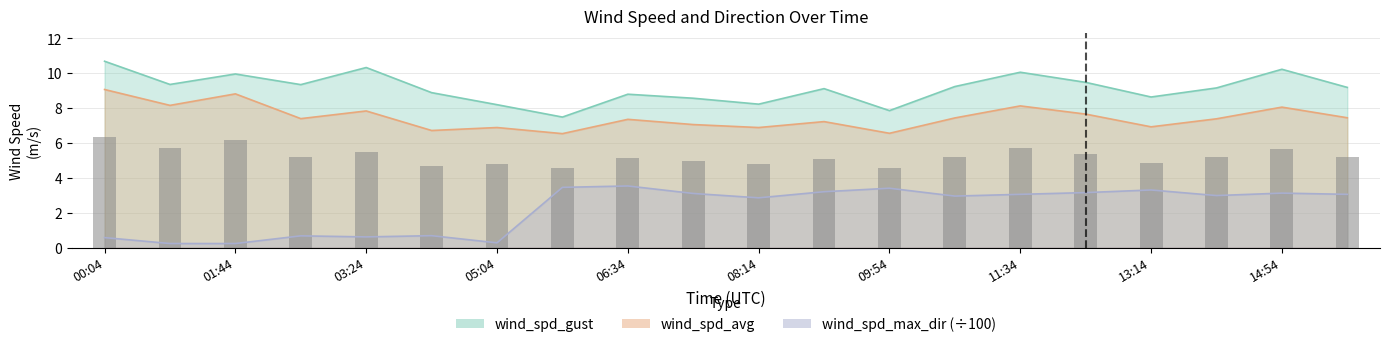

What value does the data have at 09:54?

4.6